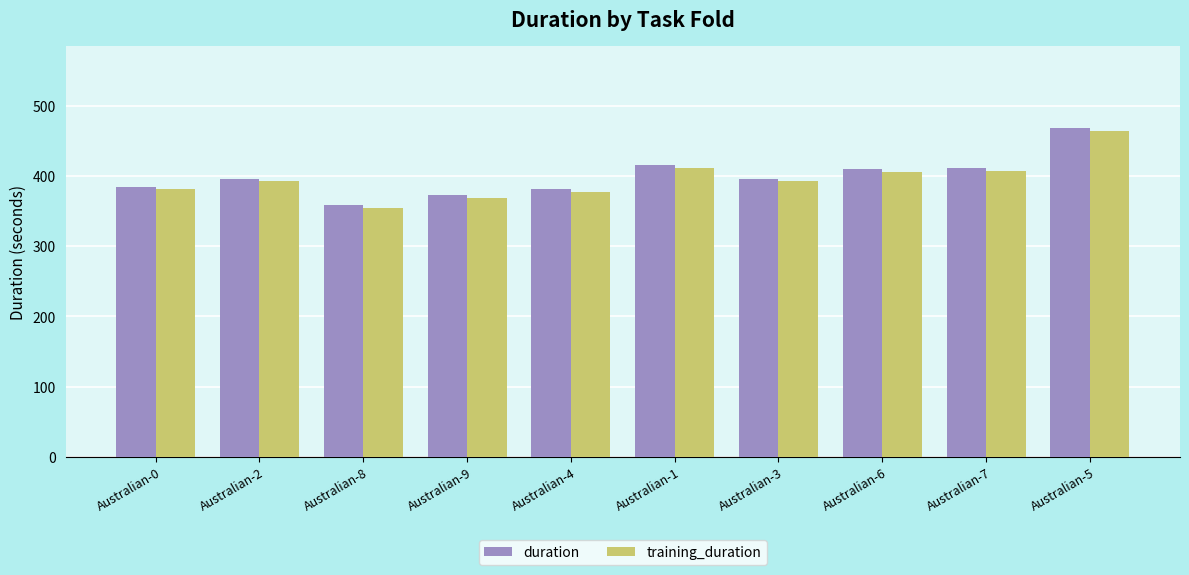

What is the lowest value of the training_duration series?

354.6